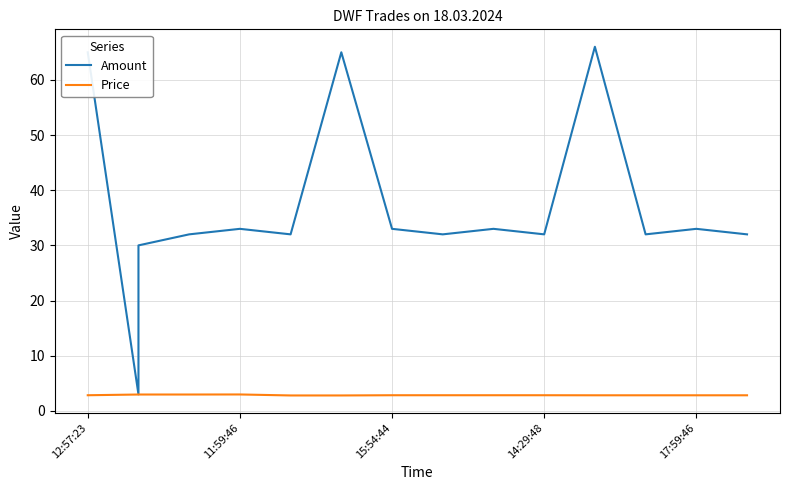

What is the value of the Amount point at the 12th from the left?

66.0